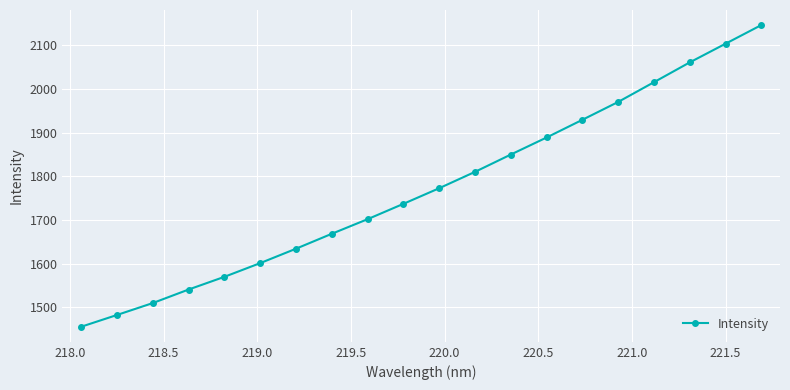

What is the sum of all values?

35444.9